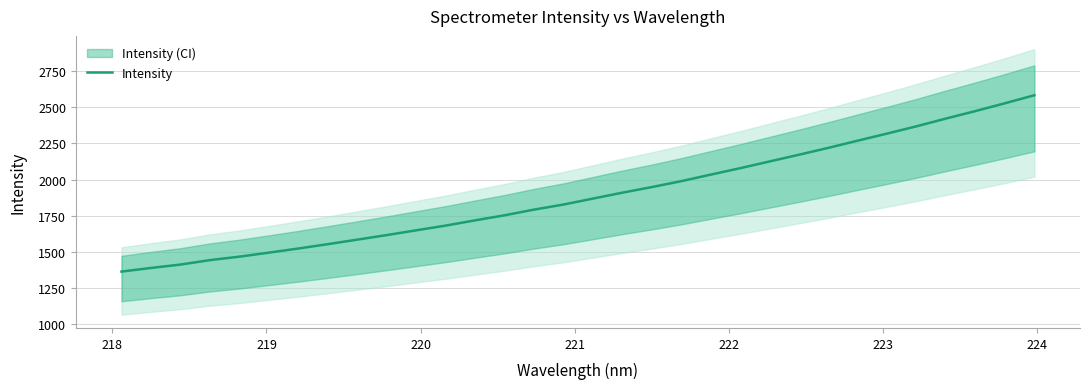

What is the minimum value for Intensity?

1364.5